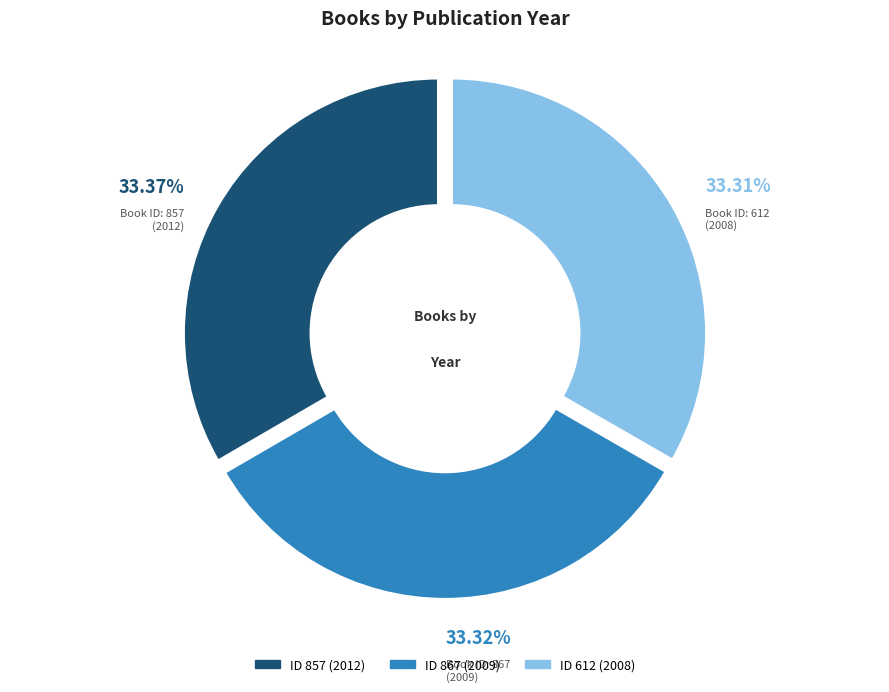

Approximately how many times larger is the value at 857 compared to 612?

1.0